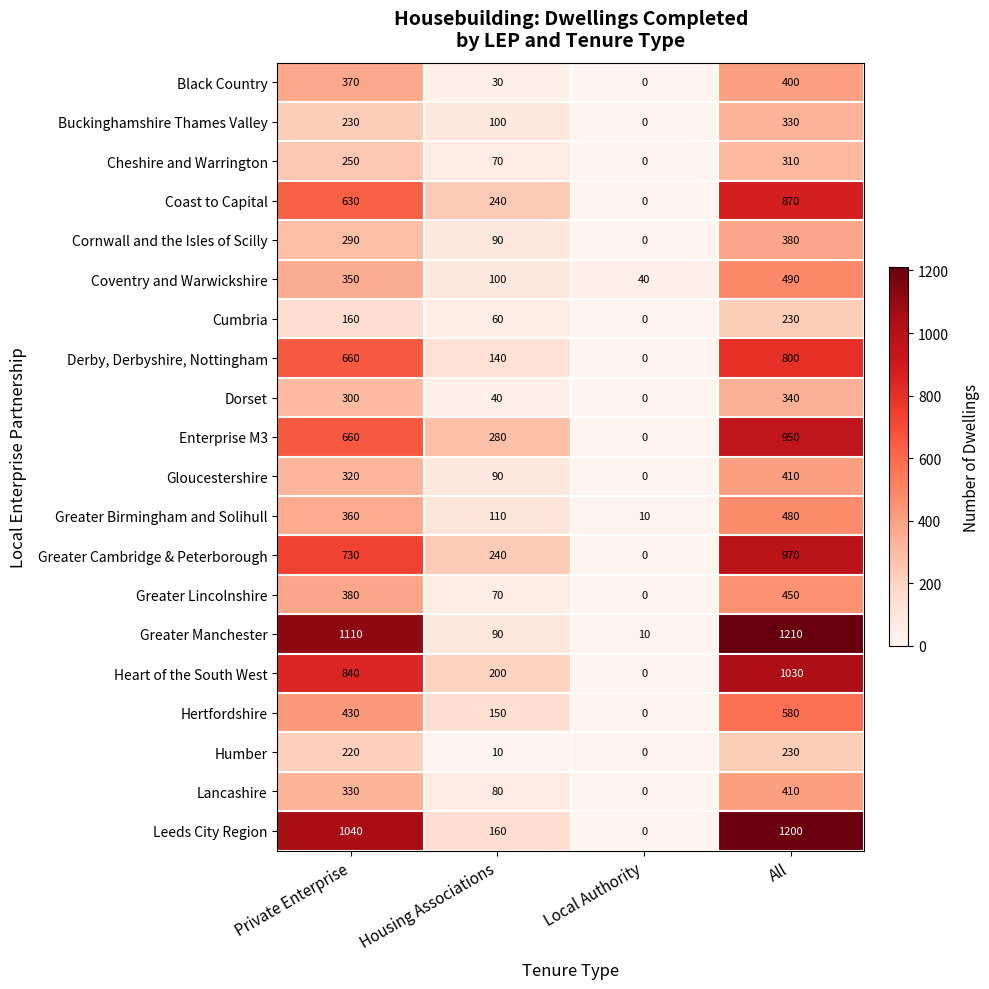

Which series changed the most between Private Enterprise and Local Authority?

Greater Manchester